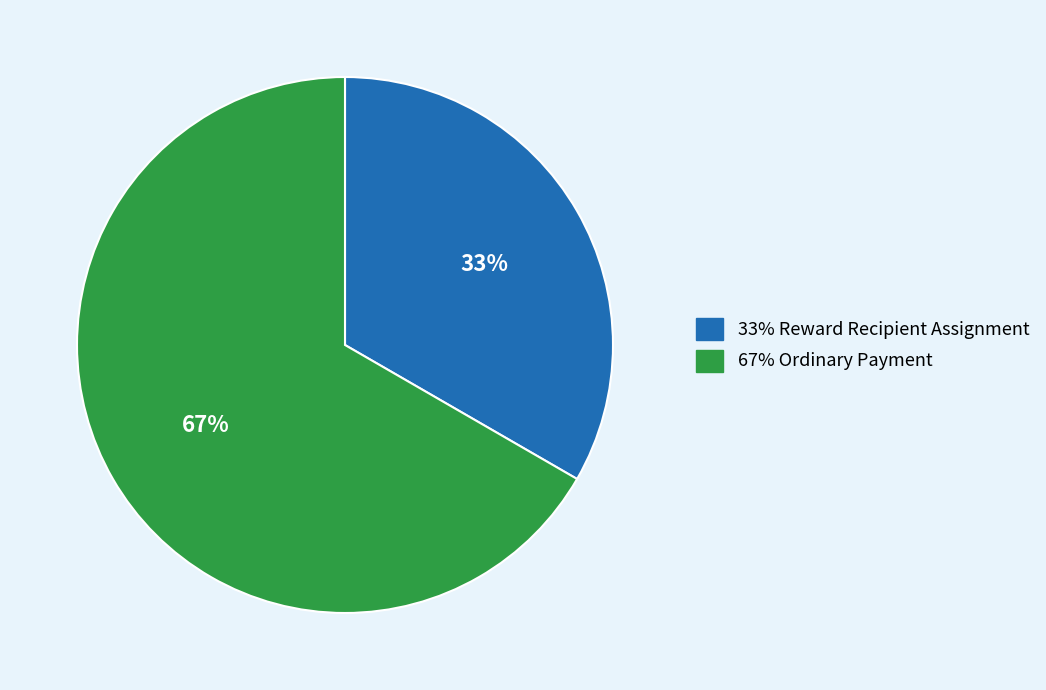

To the nearest percent, what is the average slice percentage?

50%